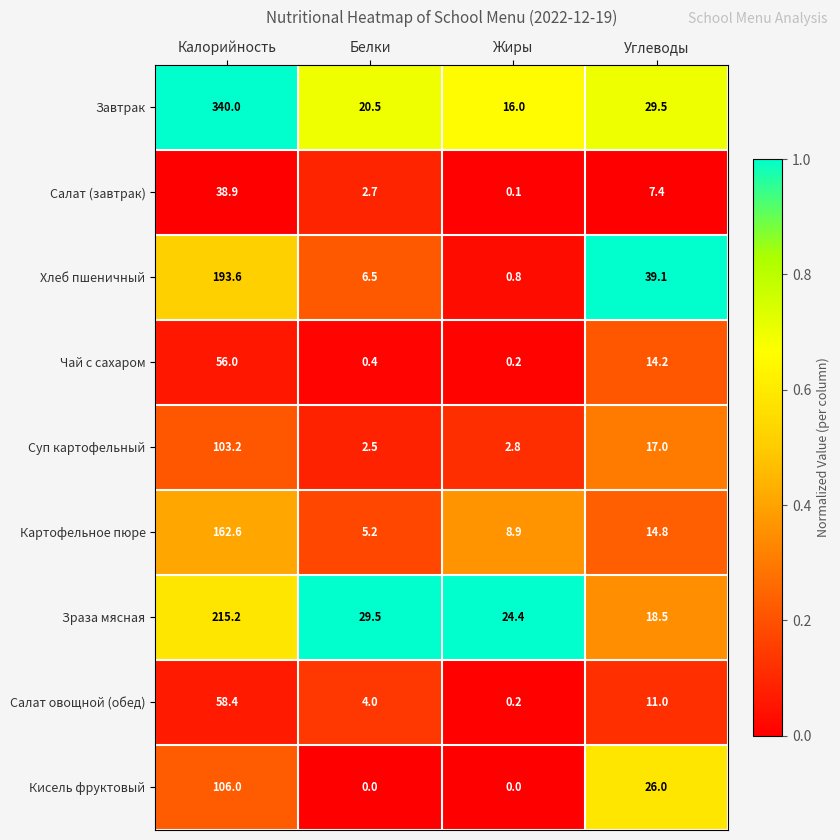

Rank the series by their maximum value, from lowest to highest.

Салат (завтрак), Чай с сахаром, Салат овощной (обед), Суп картофельный, Кисель фруктовый, Картофельное пюре, Хлеб пшеничный, Зраза мясная, Завтрак